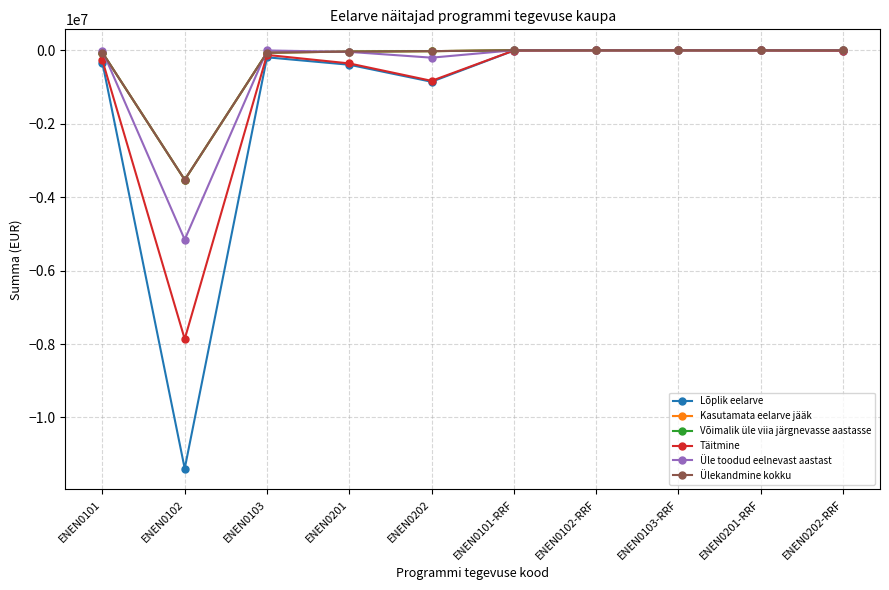

What is the value of the Võimalik üle viia järgnevasse aastasse point at the 9th from the left?

-404.4